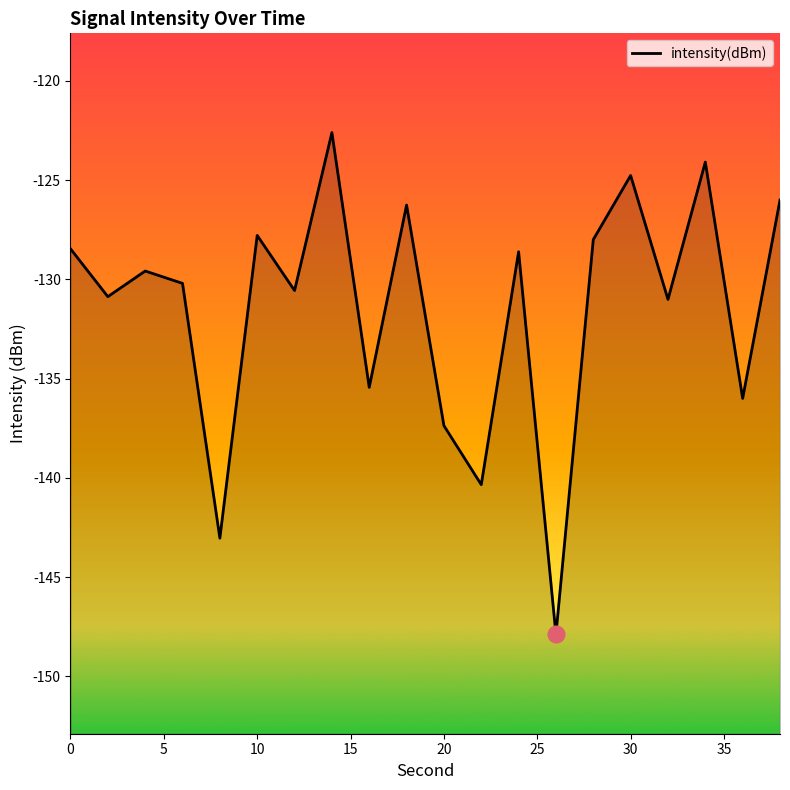

The chart shows a value of -210.0 at 0. True or false?

False